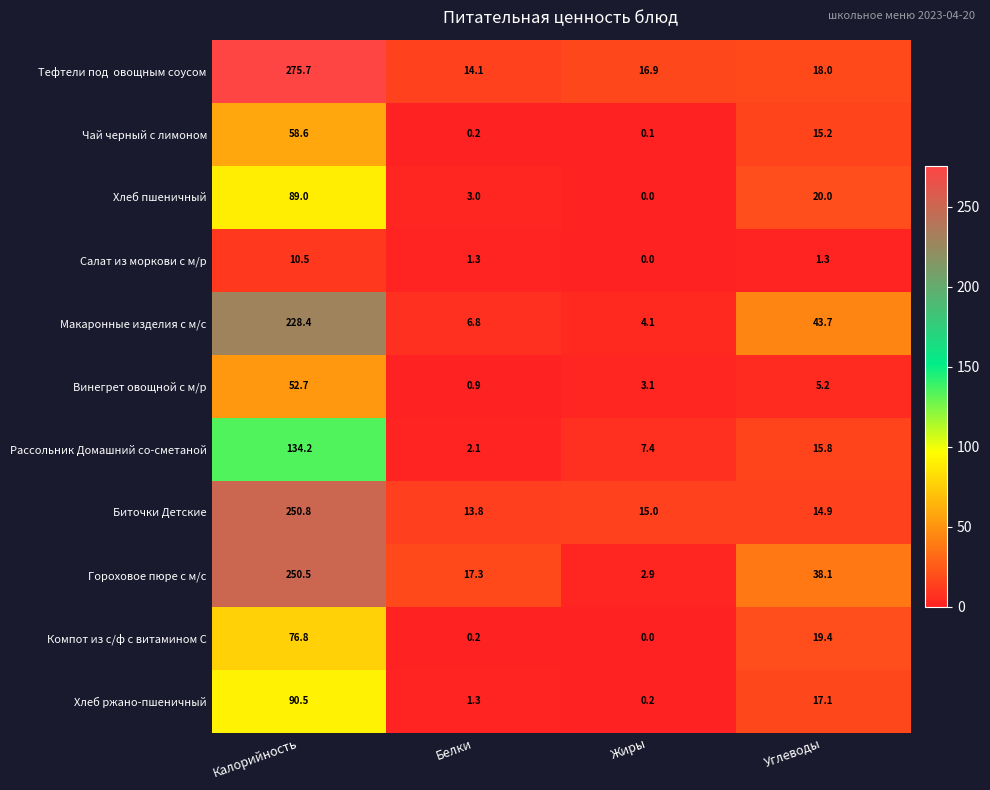

What is the difference between the maximum and minimum values in the Гороховое пюре с м/с series?

247.6